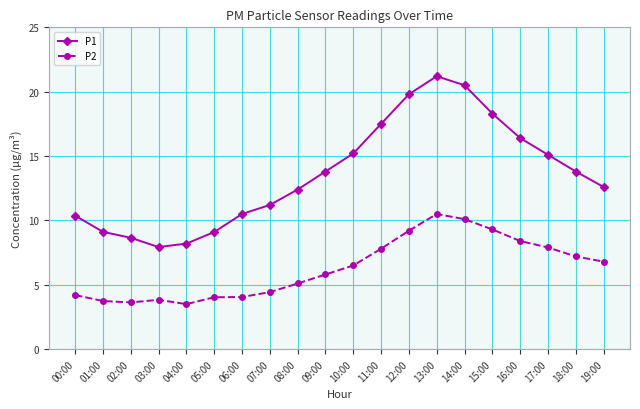

What is the difference between the highest and lowest values at 14:00?

10.4